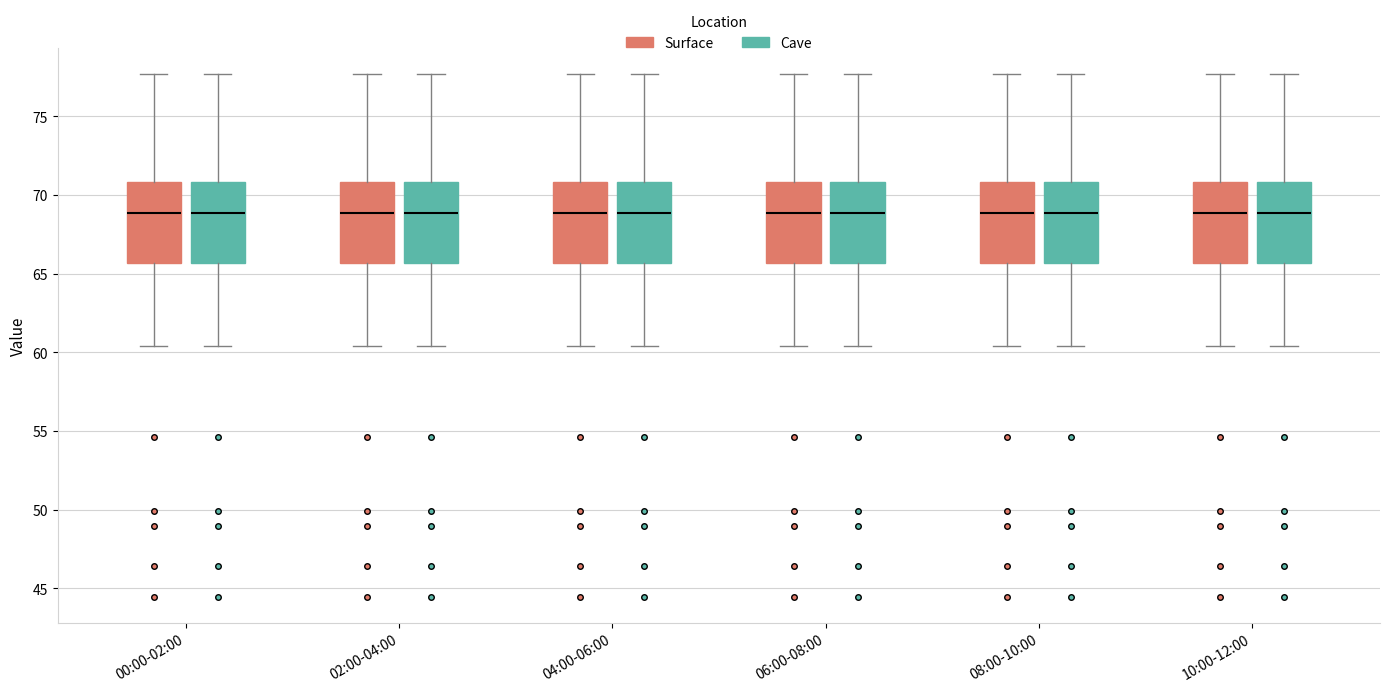

Reading left to right, transcribe this box plot: for each box, give where its median line is, the range the box spans, and where its two whiskers end, as read against the y-axis. The values are not printed on the chart, so give them approximately, as read against the axis.

00:00-02:00 (Surface): median 69.0, box 65.5 to 71.0, whiskers 60.5 to 77.5
00:00-02:00 (Cave): median 69.0, box 65.5 to 71.0, whiskers 60.5 to 77.5
02:00-04:00 (Surface): median 69.0, box 65.5 to 71.0, whiskers 60.5 to 77.5
02:00-04:00 (Cave): median 69.0, box 65.5 to 71.0, whiskers 60.5 to 77.5
04:00-06:00 (Surface): median 69.0, box 65.5 to 71.0, whiskers 60.5 to 77.5
04:00-06:00 (Cave): median 69.0, box 65.5 to 71.0, whiskers 60.5 to 77.5
06:00-08:00 (Surface): median 69.0, box 65.5 to 71.0, whiskers 60.5 to 77.5
06:00-08:00 (Cave): median 69.0, box 65.5 to 71.0, whiskers 60.5 to 77.5
08:00-10:00 (Surface): median 69.0, box 65.5 to 71.0, whiskers 60.5 to 77.5
08:00-10:00 (Cave): median 69.0, box 65.5 to 71.0, whiskers 60.5 to 77.5
10:00-12:00 (Surface): median 69.0, box 65.5 to 71.0, whiskers 60.5 to 77.5
10:00-12:00 (Cave): median 69.0, box 65.5 to 71.0, whiskers 60.5 to 77.5